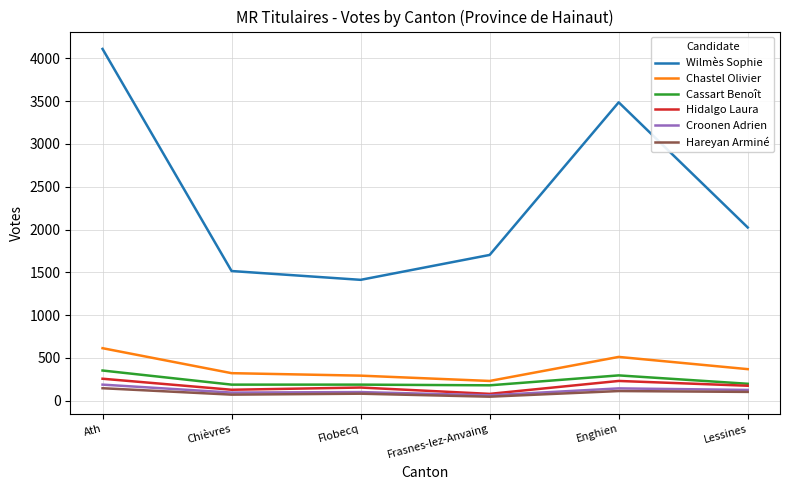

At which label does Wilmès Sophie reach its peak?

Ath